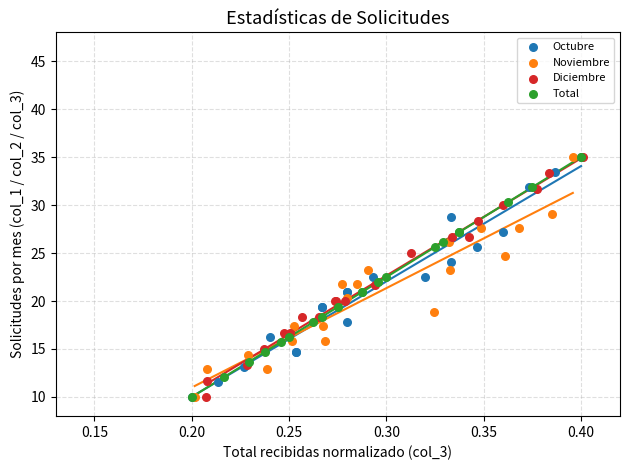

What are all the series names shown in the legend?

Octubre, Noviembre, Diciembre, Total